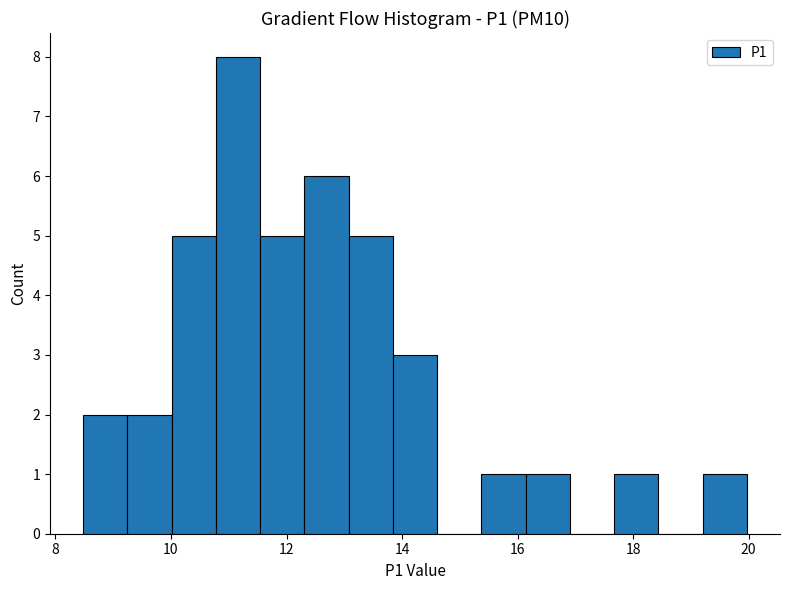

Read against the x-axis, roughly where is the centre of the tallest bar?

11.2